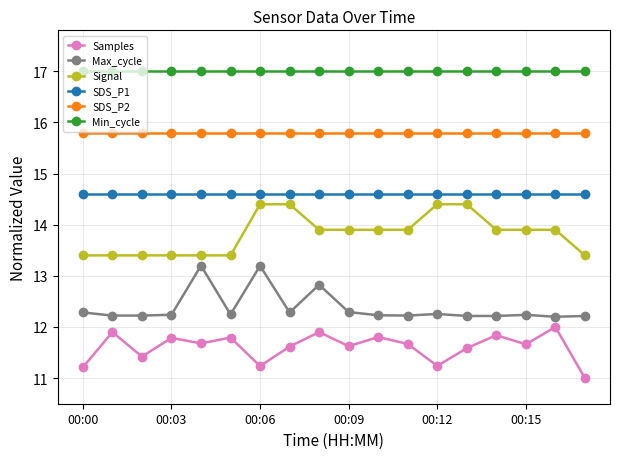

True or false: Min_cycle and SDS_P2 cross at least once.

False